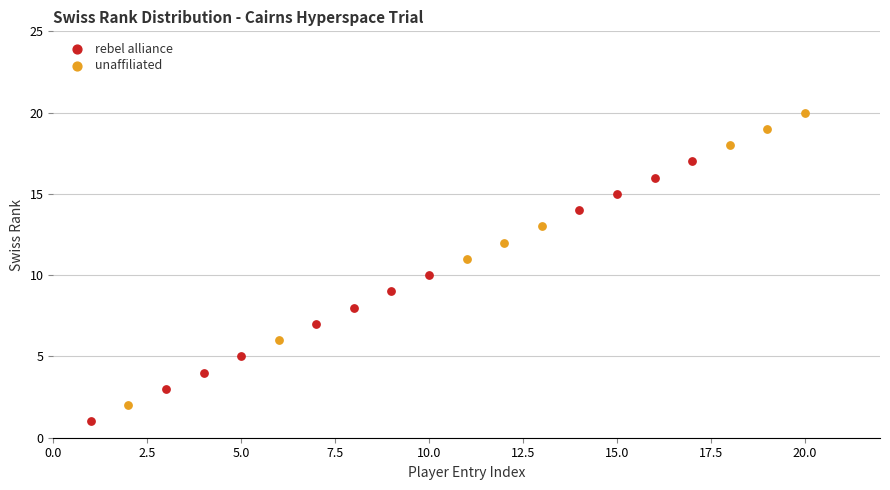

Which series contains the highest Y value?

unaffiliated